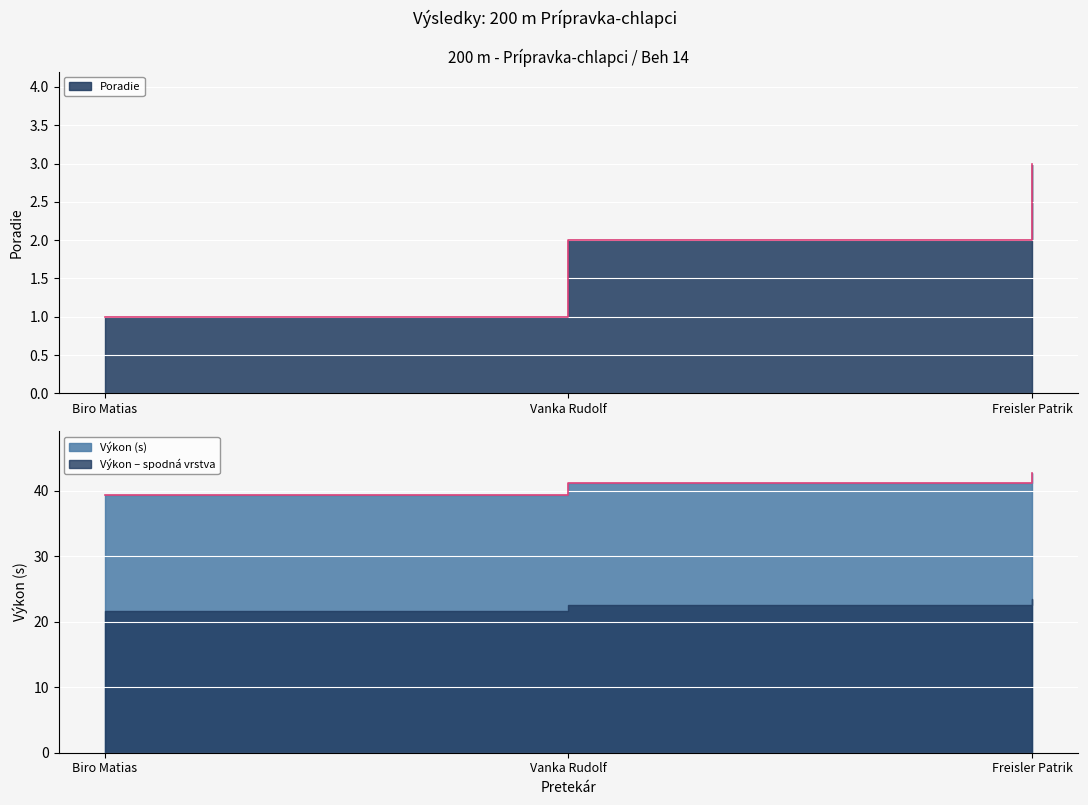

Reading left to right, transcribe all the data shown in this chart.

Poradie: 1.0	2.0	3.0
Výkon: 39.4	41.2	42.7